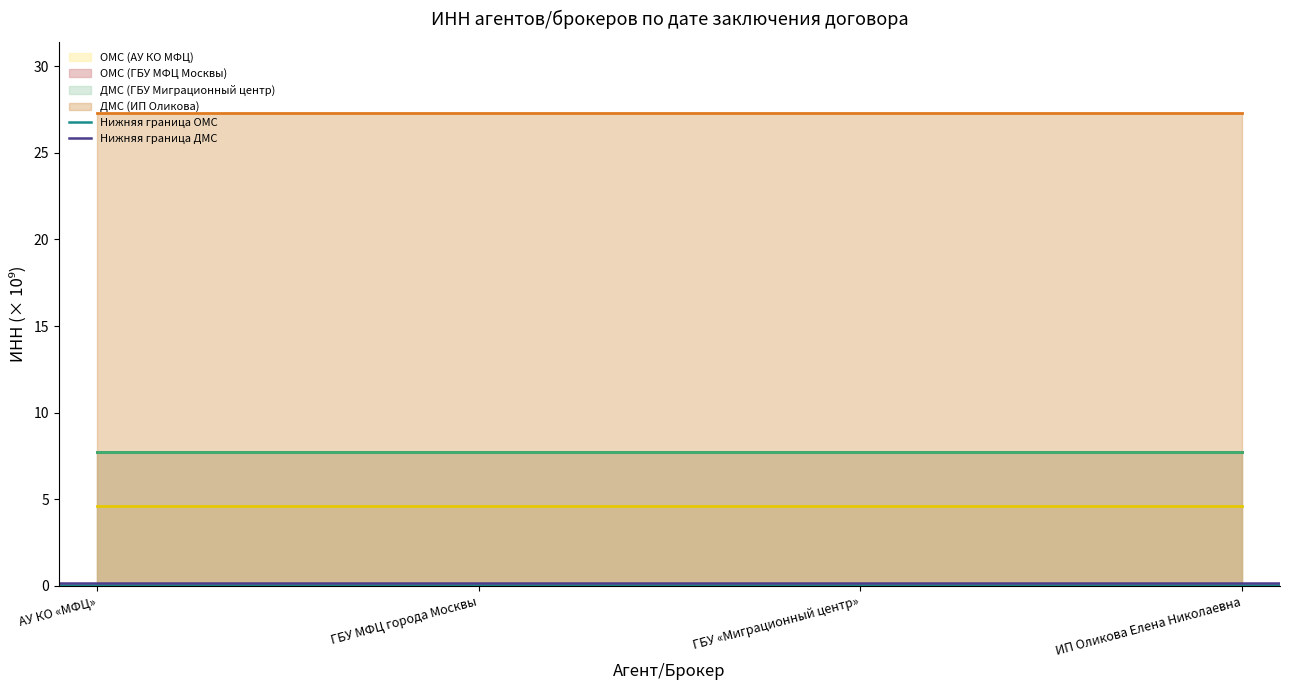

True or false: ДМС (ИП Оликова) and ОМС (ГБУ МФЦ Москвы) intersect in this chart.

False